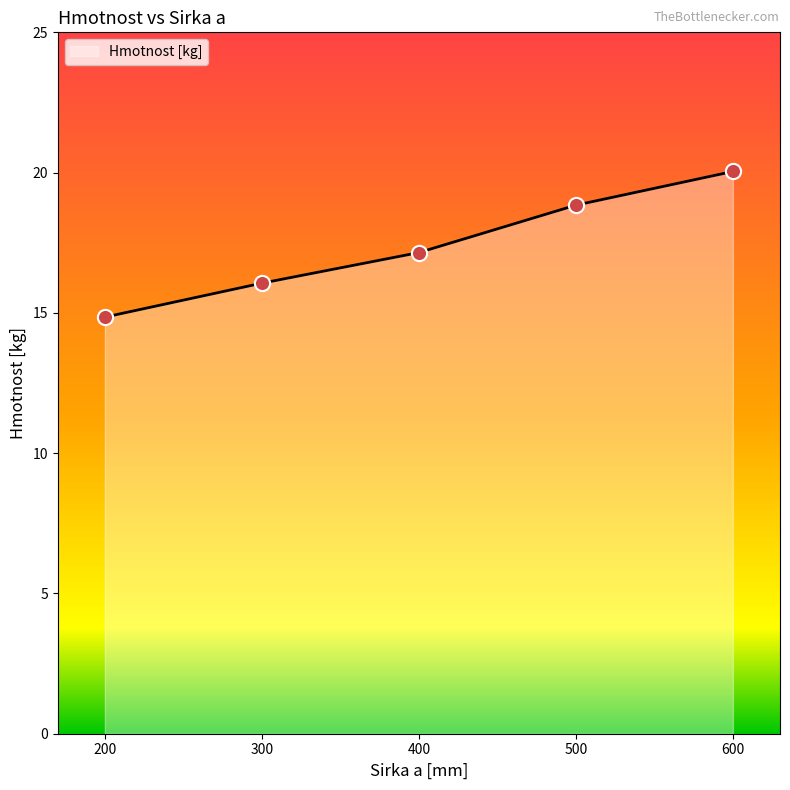

What is the change in value from 200 to 400?

+2.3